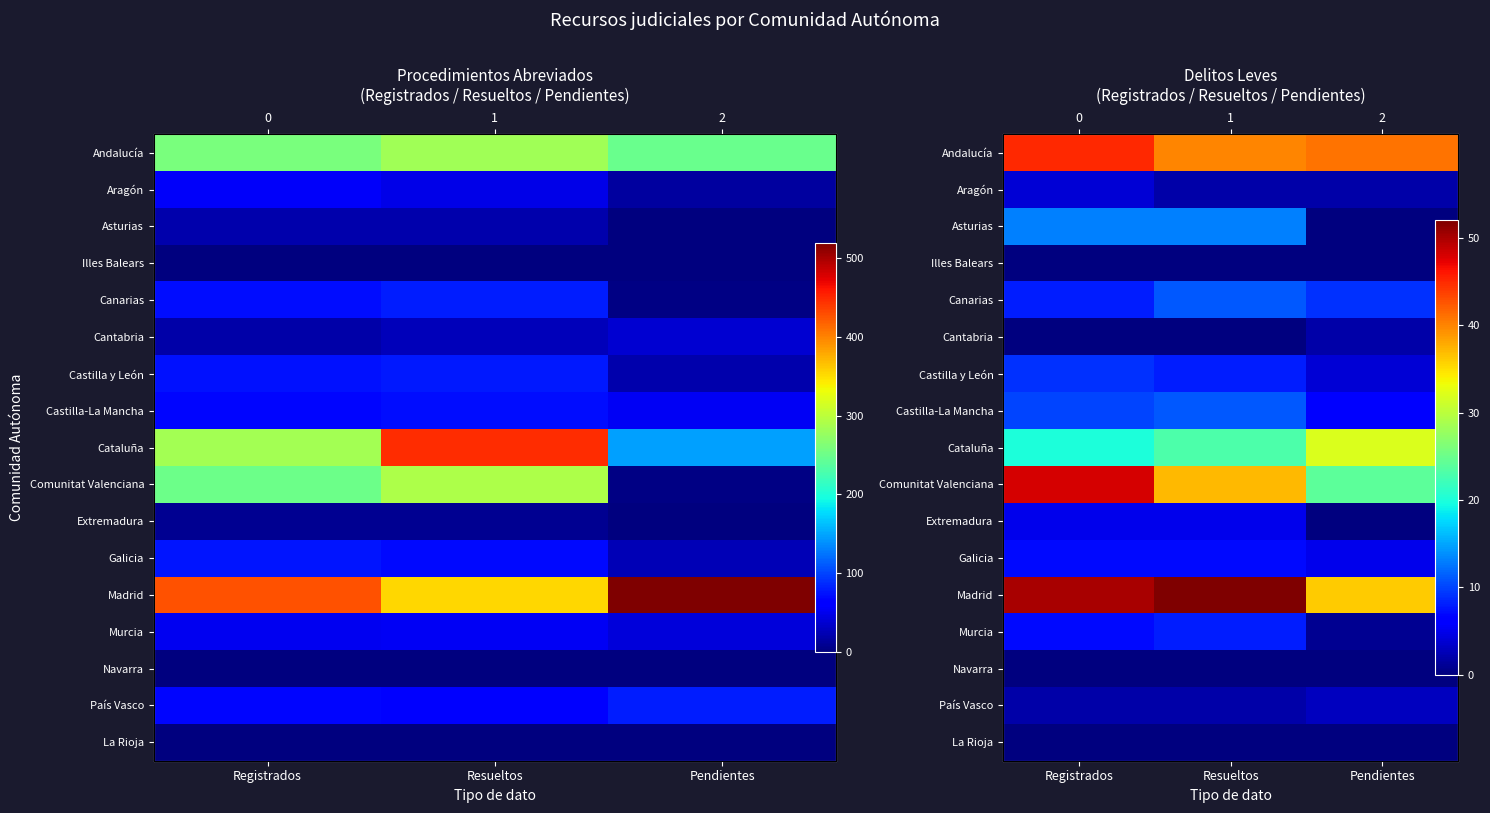

Is it true that Canarias equals 14 at Resueltos?

False